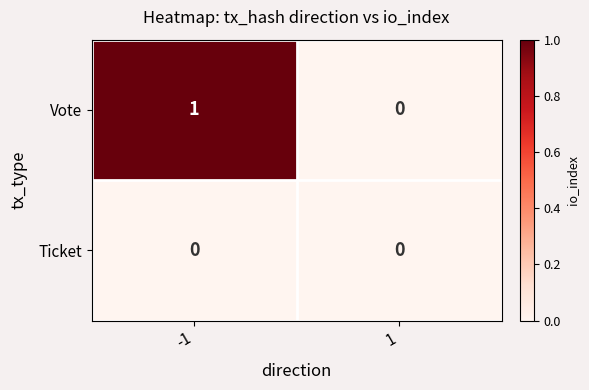

Rank the categories by Vote value from highest to lowest.

-1, 1